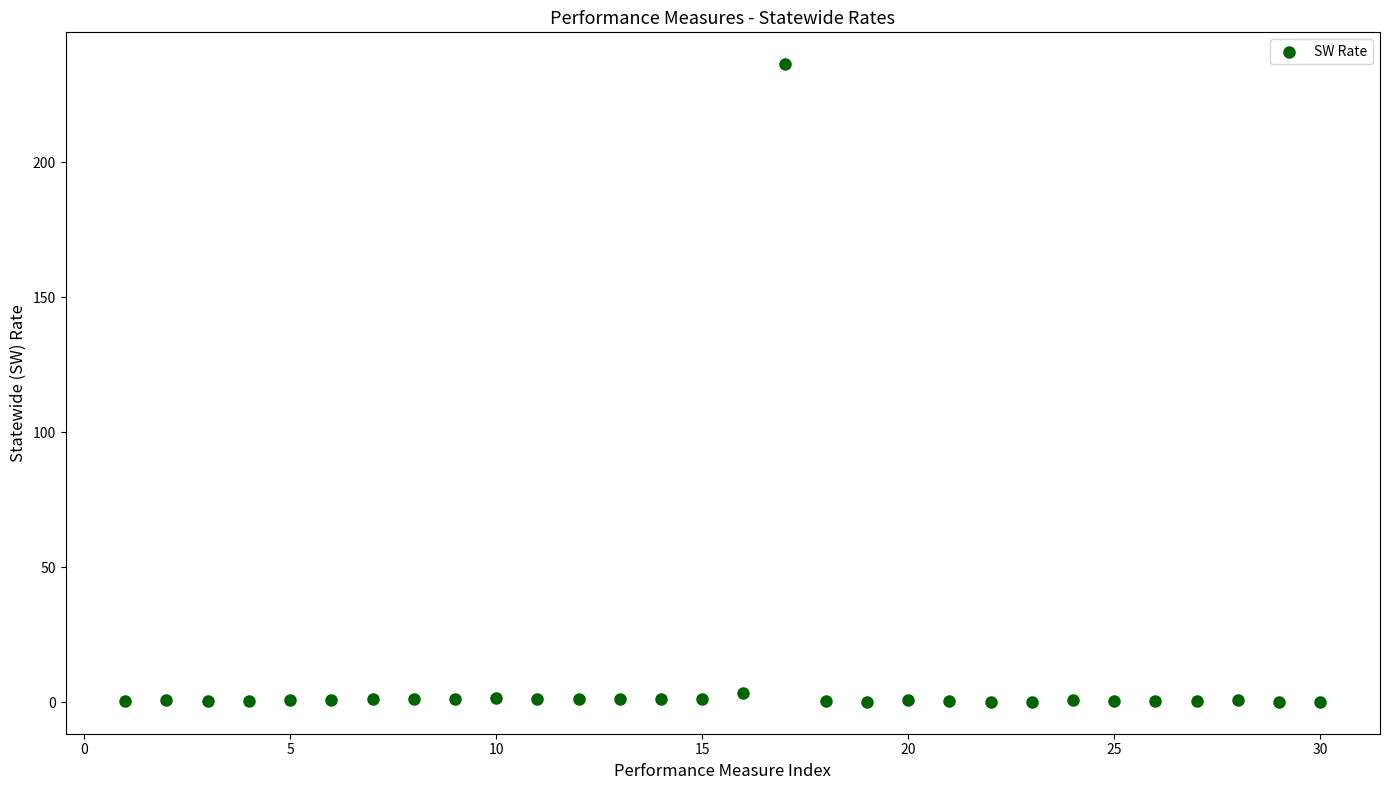

What is the range of Y values (max minus min)?

236.4